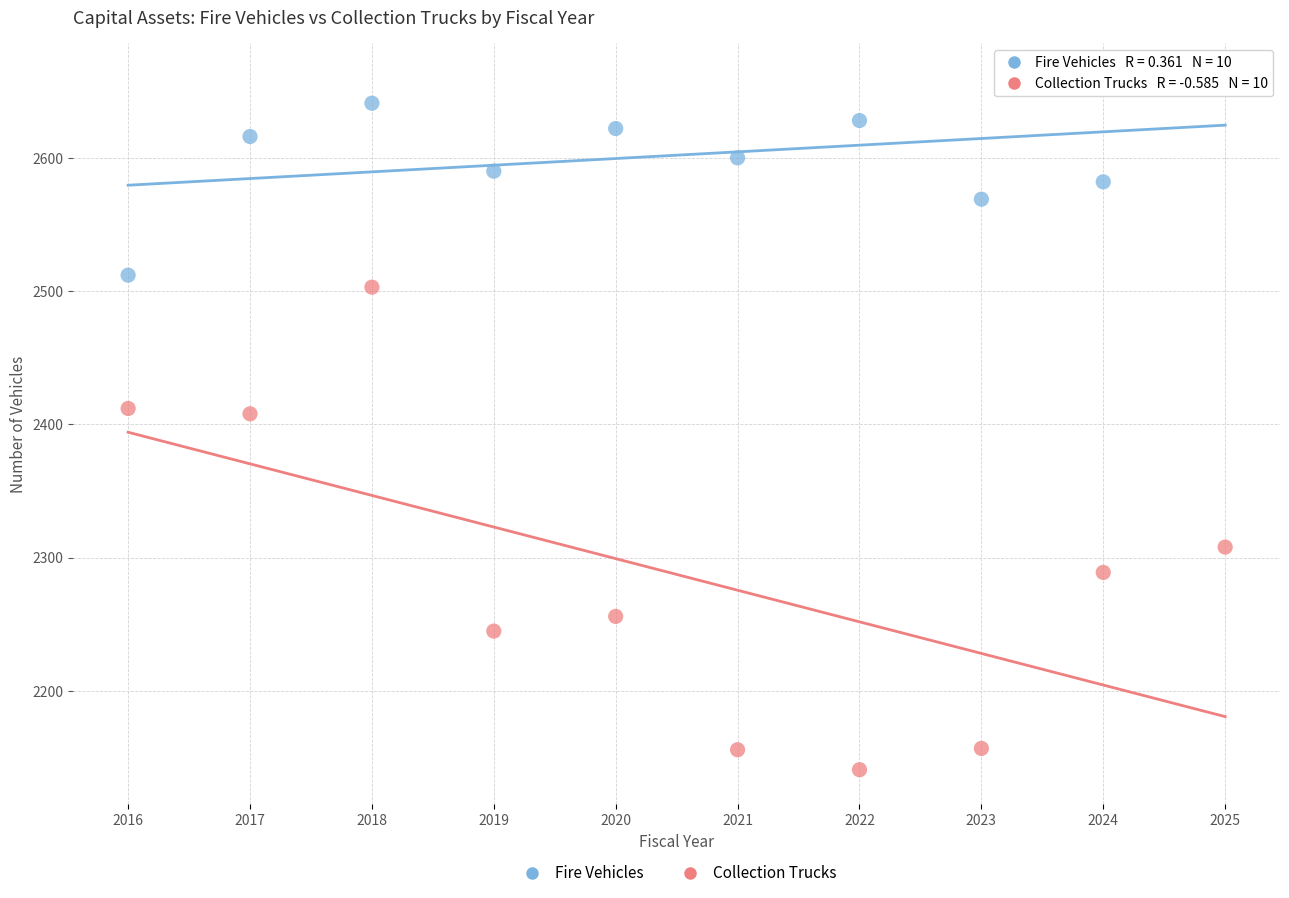

In the Collection Trucks series, what Y value is closest to 2322?

2308